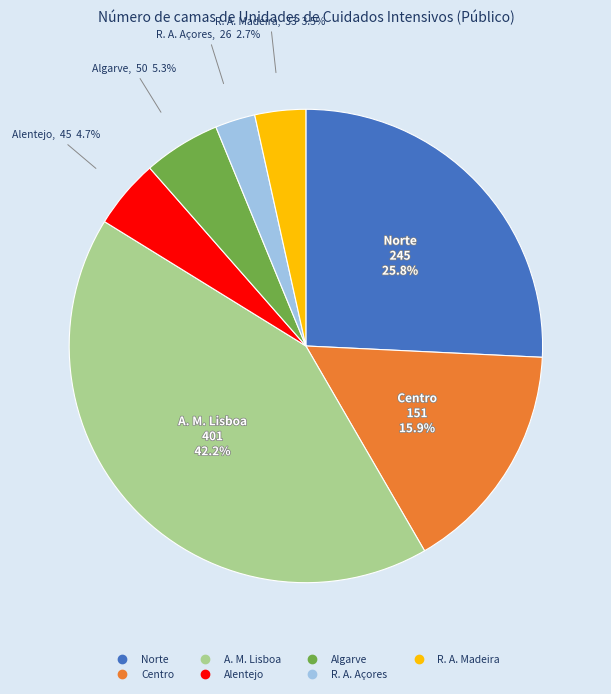

What is the smallest slice in the pie chart?

R. A. Açores